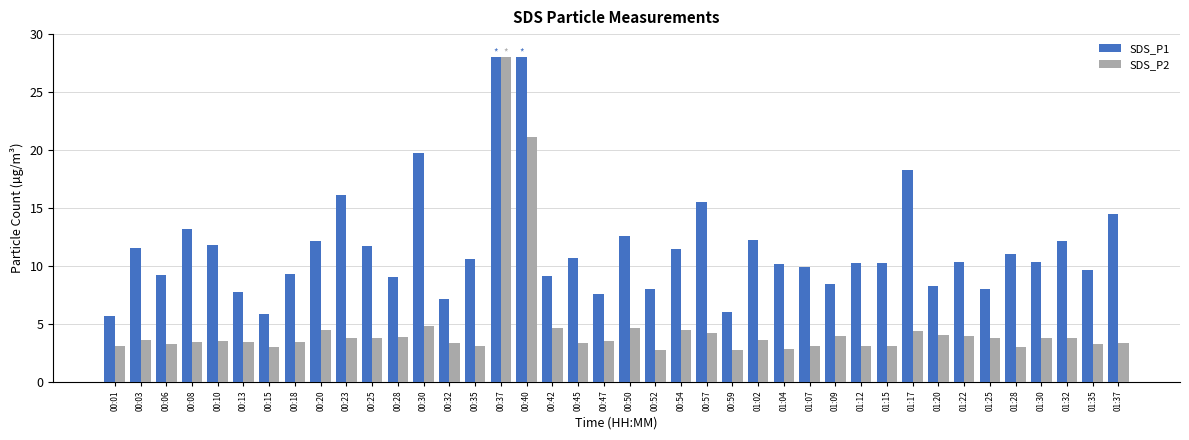

What is the label of the 10th bar from the right?

01:15